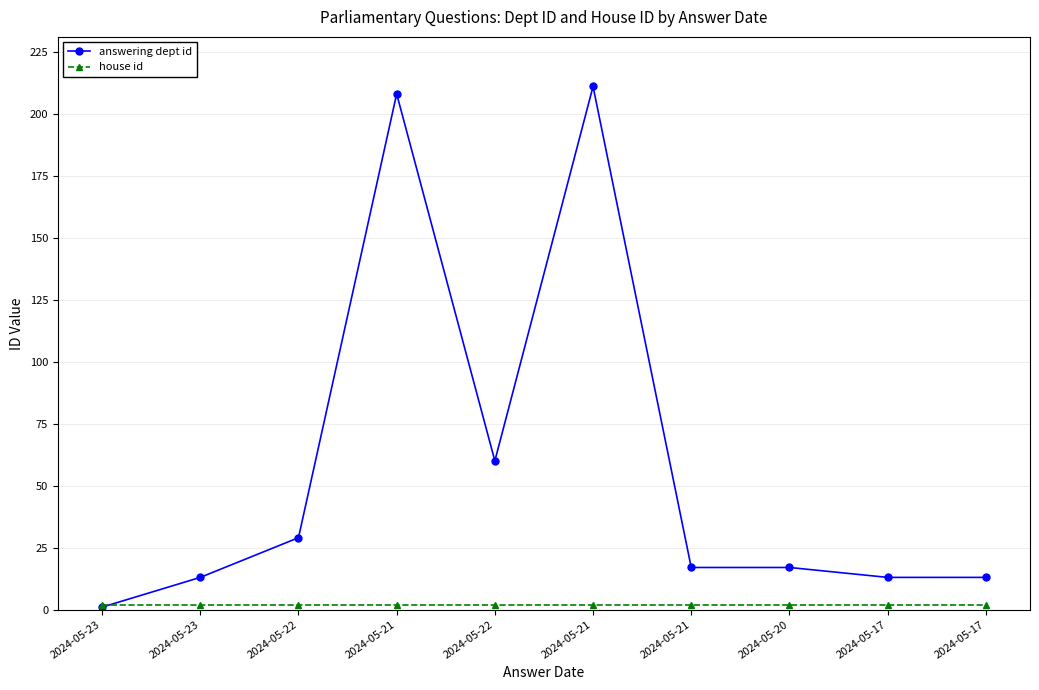

Reading right to left, what are all the values shown in this chart?

answering dept id: 2024-05-17=13	2024-05-17=13	2024-05-20=17	2024-05-21=17	2024-05-21=211	2024-05-22=60	2024-05-21=208	2024-05-22=29	2024-05-23=13	2024-05-23=1
house id: 2024-05-17=2	2024-05-17=2	2024-05-20=2	2024-05-21=2	2024-05-21=2	2024-05-22=2	2024-05-21=2	2024-05-22=2	2024-05-23=2	2024-05-23=2